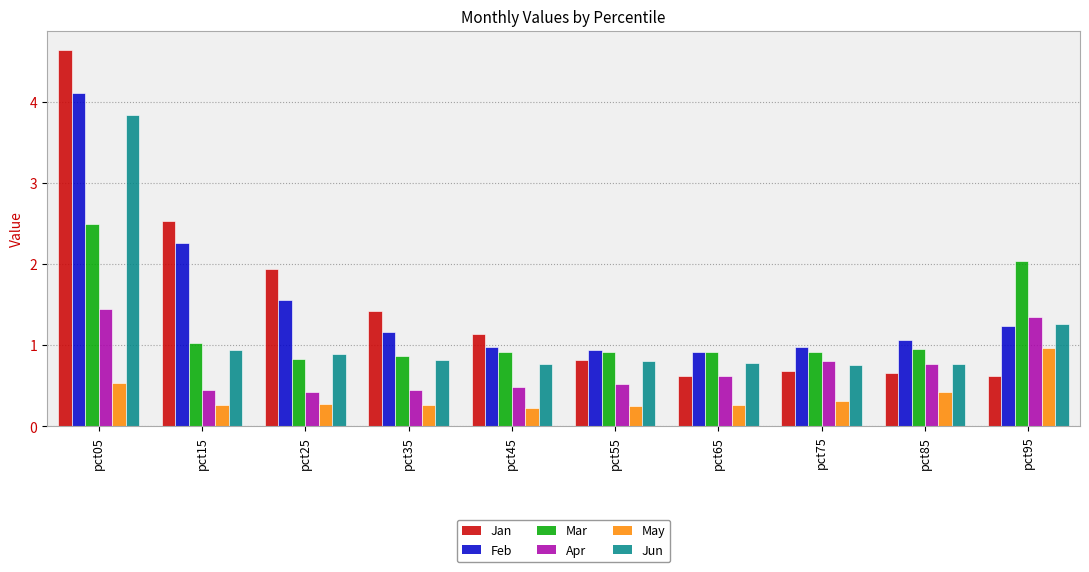

Rank the series by their maximum value, from lowest to highest.

May, Apr, Mar, Jun, Feb, Jan